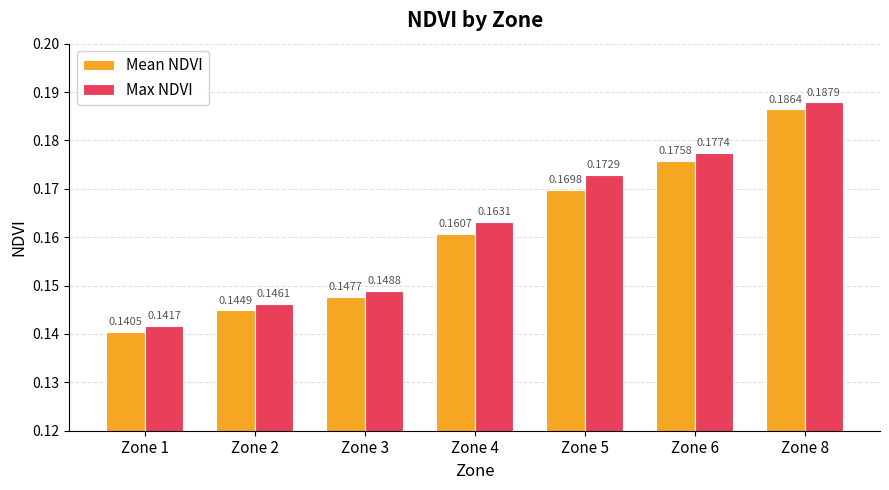

Are the bars grouped side by side (vs. stacked)?

Yes